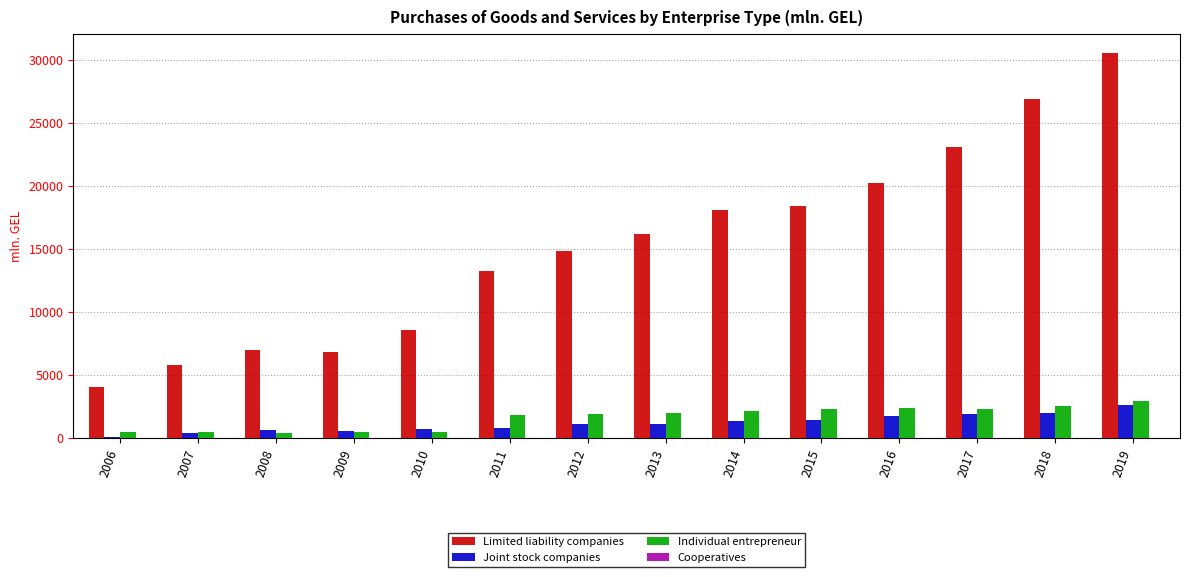

Which series has the largest total across all categories?

Limited liability companies